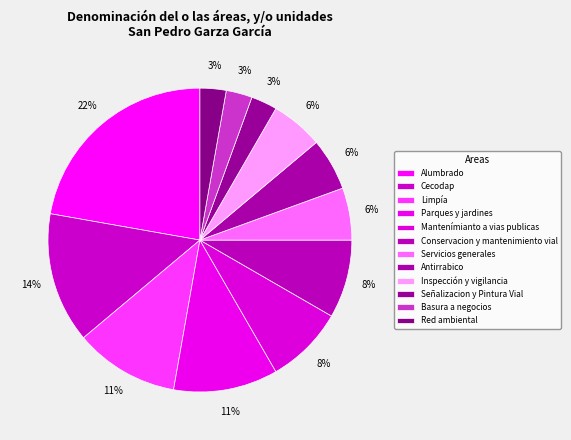

Between Mantenímianto a vias publicas and Señalizacion y Pintura Vial, which is larger?

Mantenímianto a vias publicas